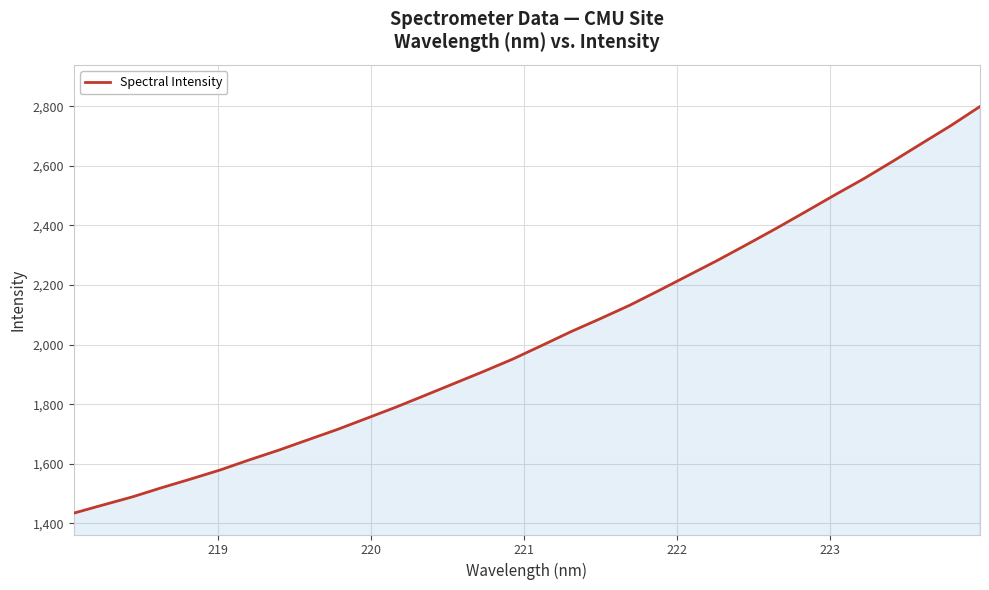

What is the maximum value shown in the chart?

2799.4